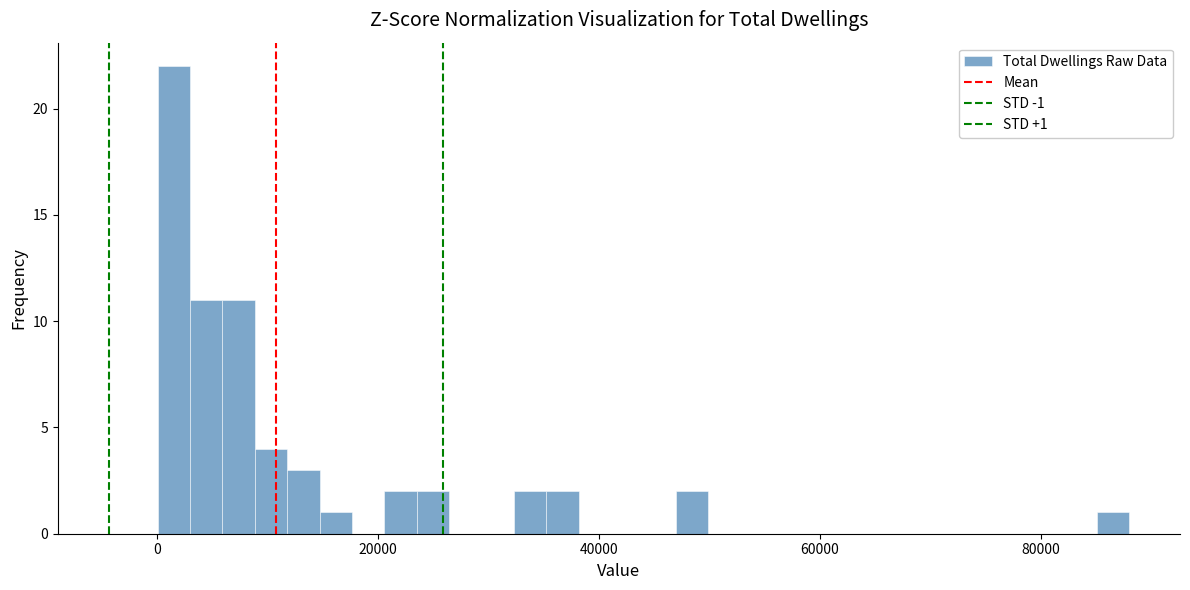

Around what value on the x-axis is the tallest bar? Give the approximate position of its centre, as read against the axis.

2000